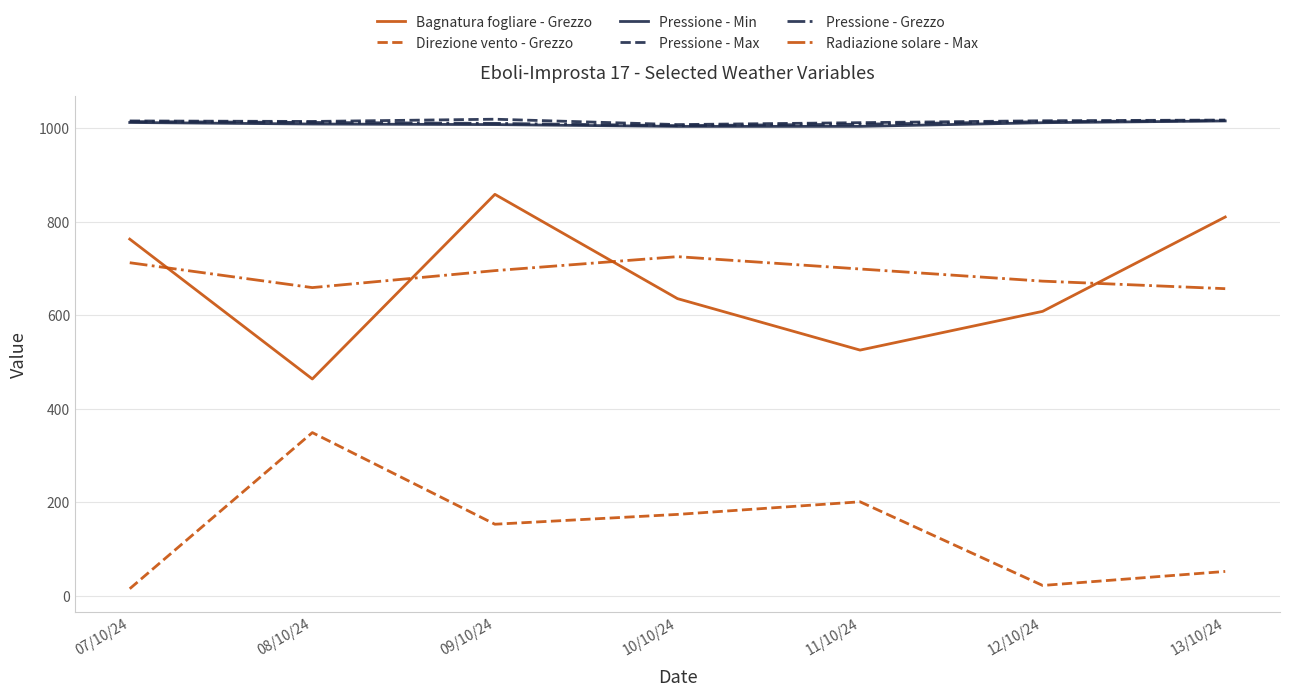

The value of Pressione - Grezzo at 07/10/24 is 1613.4. True or false?

False